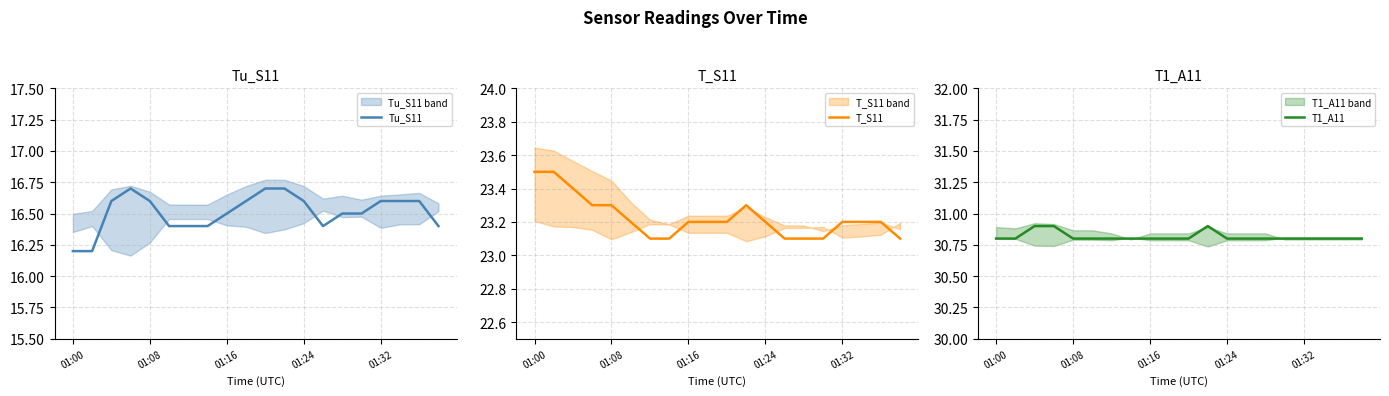

True or false: T_S11 and Tu_S11 intersect in this chart.

False